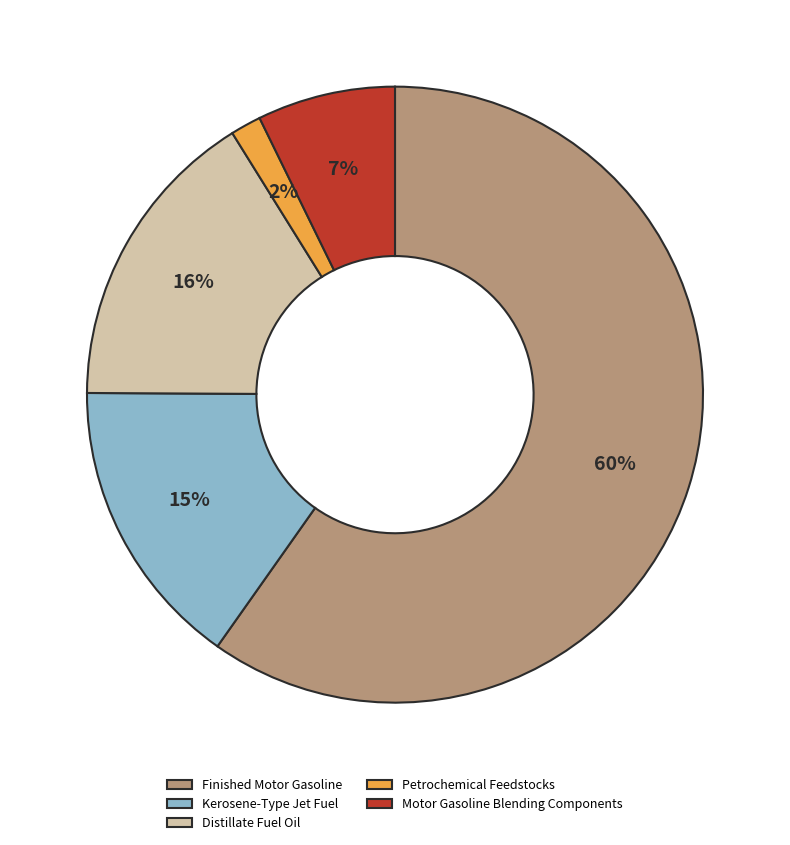

Rank the categories by value from highest to lowest.

Finished Motor Gasoline, Distillate Fuel Oil, Kerosene-Type Jet Fuel, Motor Gasoline Blending Components, Petrochemical Feedstocks